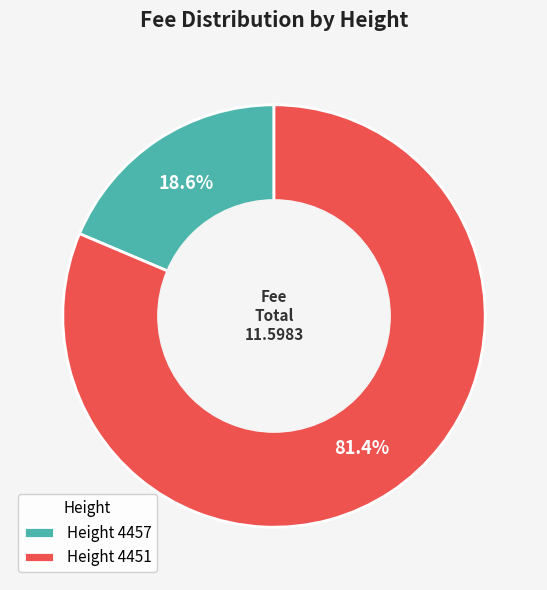

Rank the categories by value from lowest to highest.

Height 4457, Height 4451